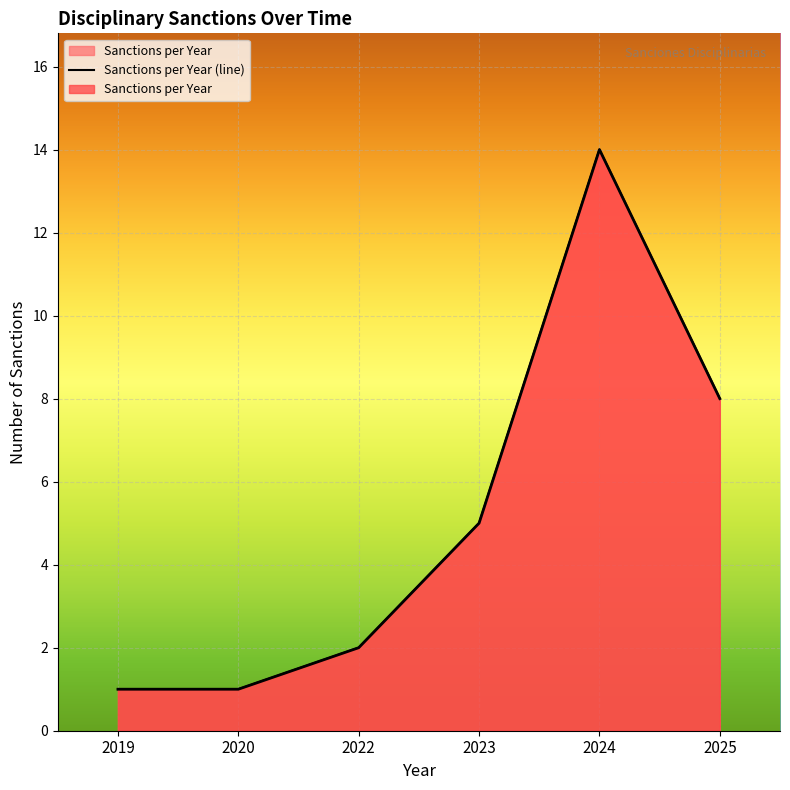

What is the value of the 2nd point from the left?

1